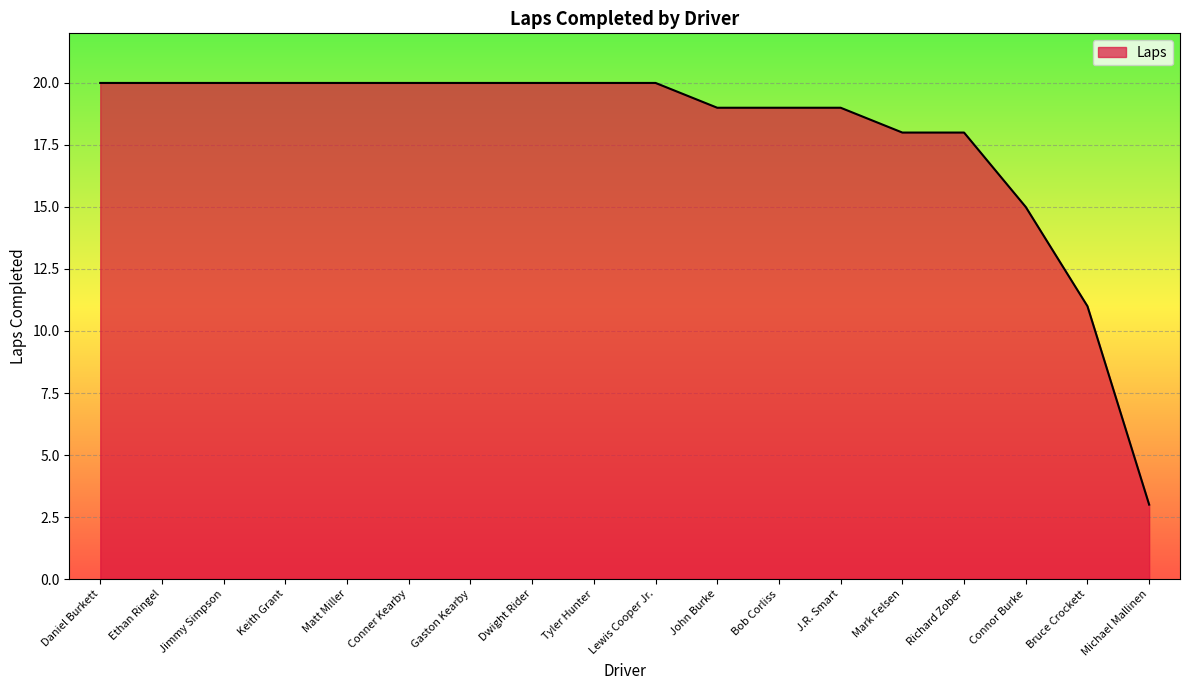

What is the change in value from Mark Felsen to Bruce Crockett?

-7